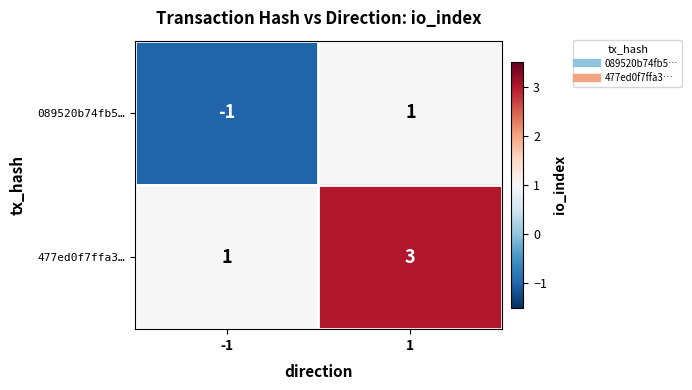

Reading right to left, list all the values displayed in this chart.

089520b74fb5…: 1	-1
477ed0f7ffa3…: 3	1